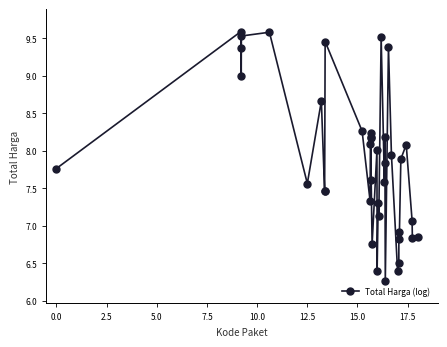

True or false: the data has more than 0 interior local peaks.

True